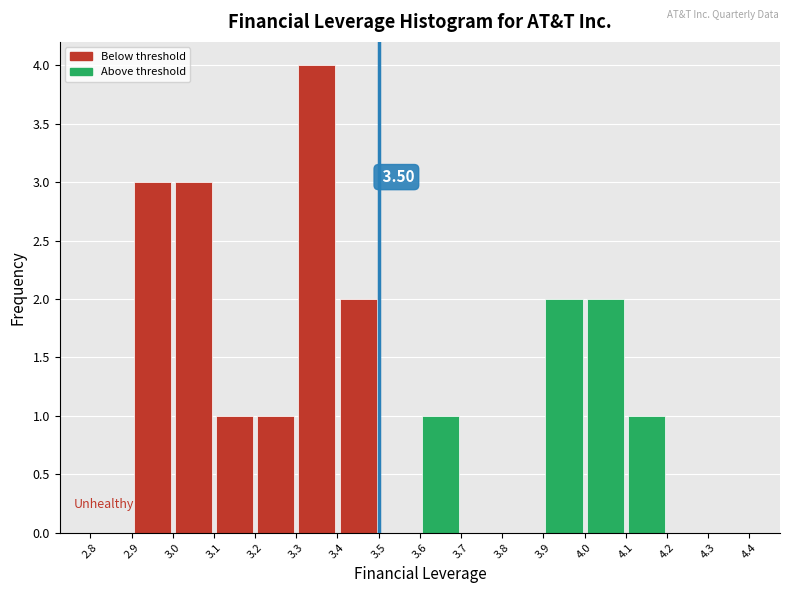

Which range on the x-axis has the tallest bar?

3.3 to 3.4